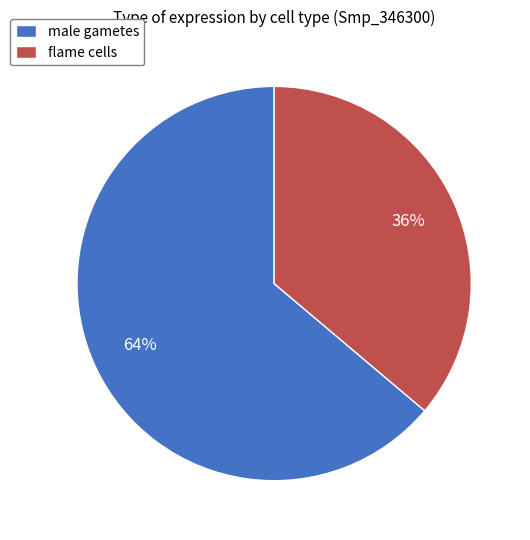

What is the largest slice in the pie chart?

male gametes